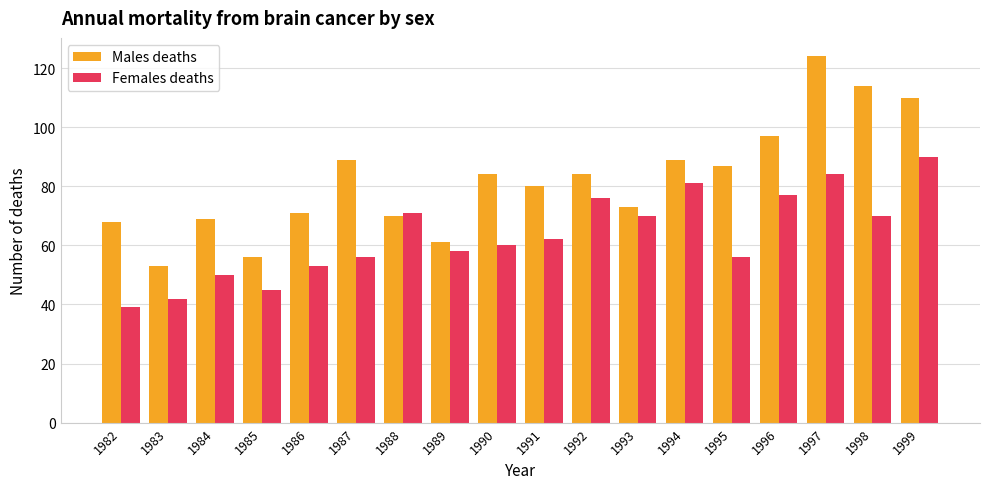

What is the average value of the Females deaths series?

63